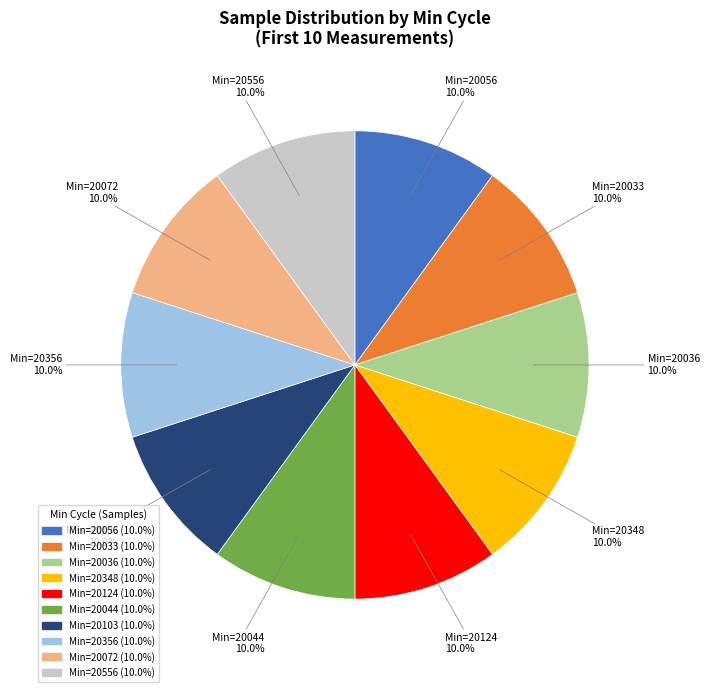

What portion of the pie excludes Min=20044?

90.0%